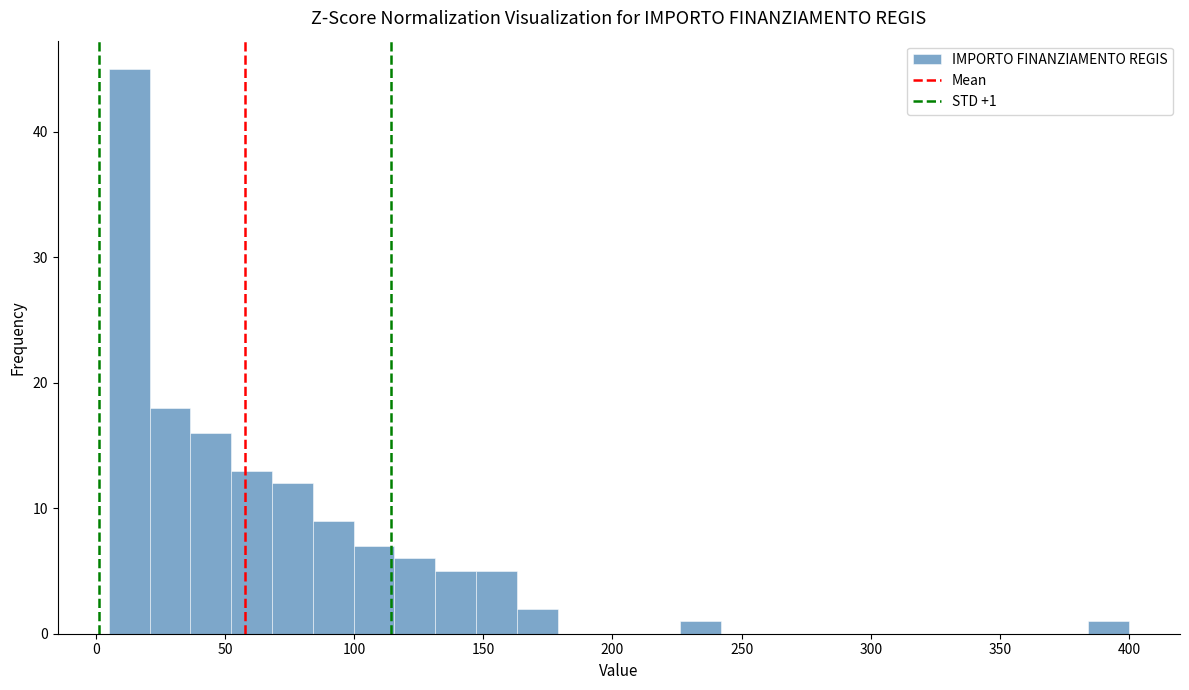

Read against the x-axis, roughly where is the centre of the tallest bar?

15